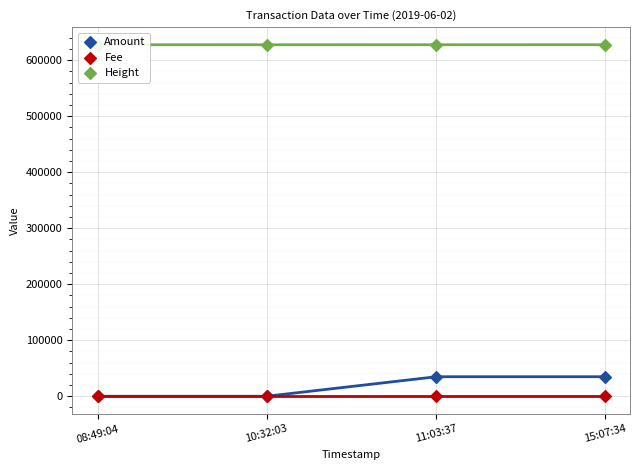

Which series has the largest total across all categories?

Height